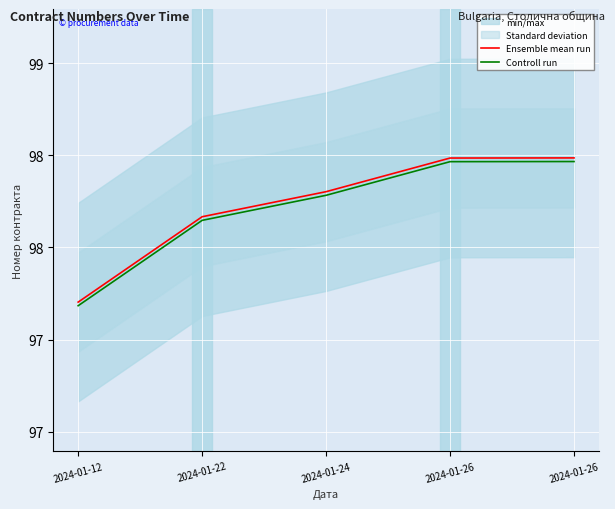

What is the sum of the Ensemble mean run values at 2024-01-26 and 2024-01-26?

196972301.0